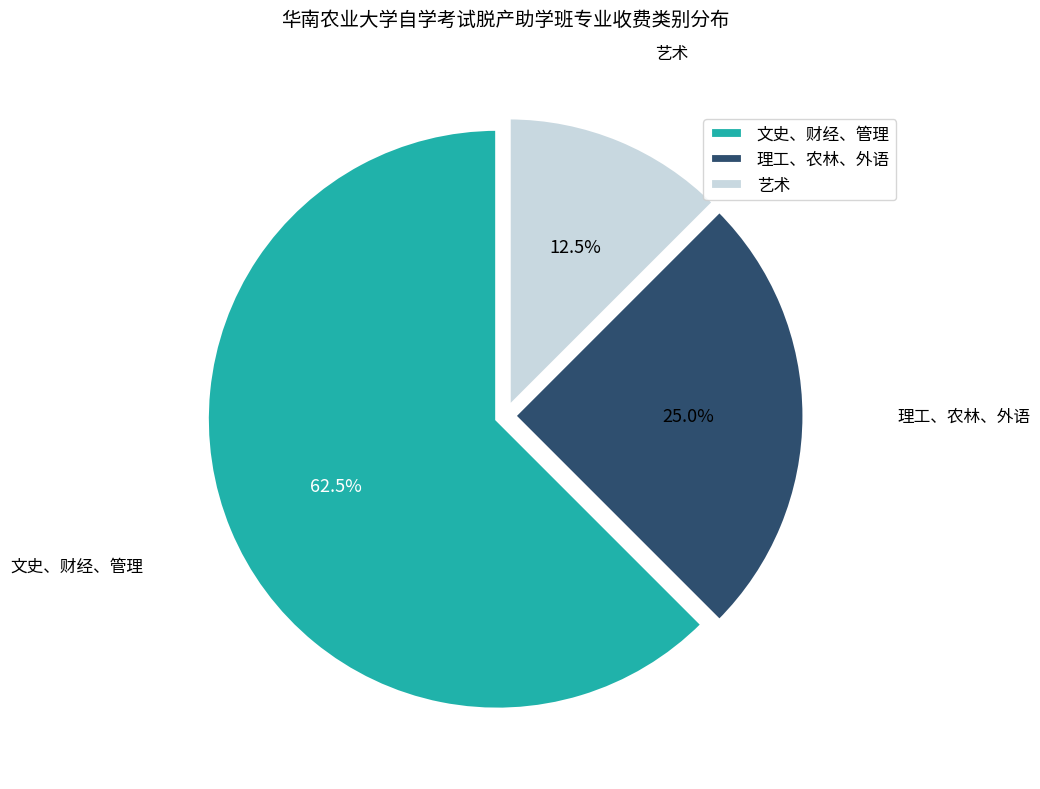

Do 文史、财经、管理 and 艺术 together represent more than half of the pie?

Yes